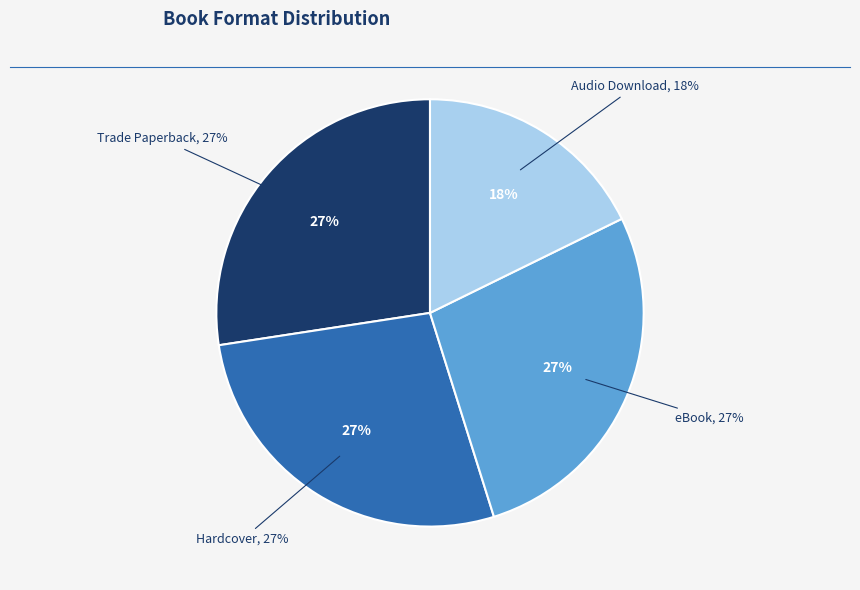

Is there a majority slice in this chart?

No